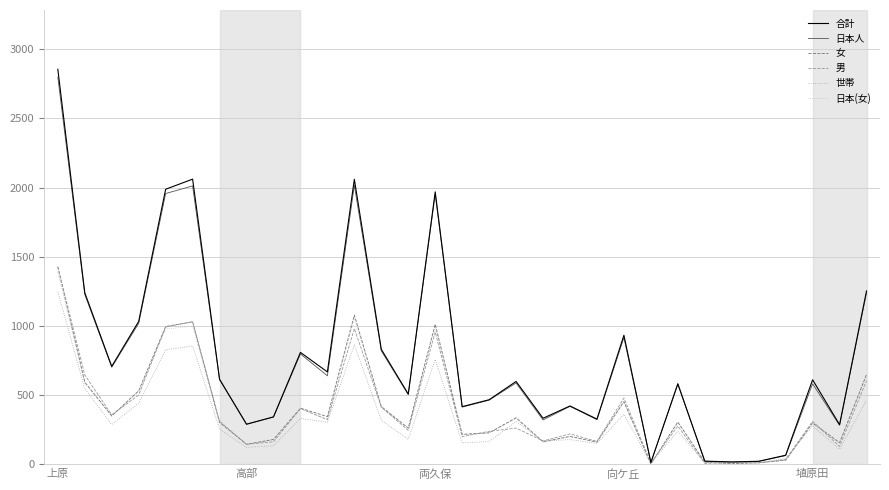

True or false: 日本(女) and 日本人 intersect in this chart.

False